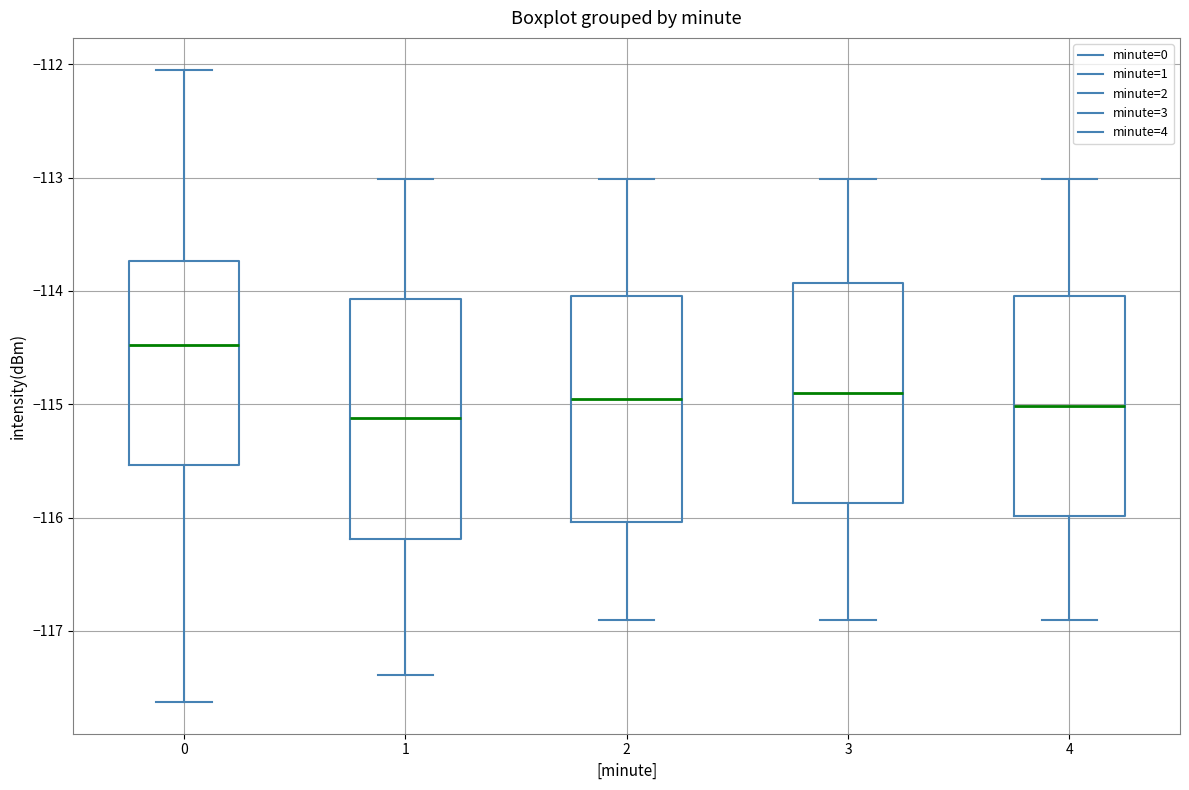

Reading left to right, transcribe this box plot: for each box, give where its median line is, the range the box spans, and where its two whiskers end, as read against the y-axis. The values are not printed on the chart, so give them approximately, as read against the axis.

0: median -114.5, box -115.5 to -113.7, whiskers -117.6 to -112.0
1: median -115.1, box -116.2 to -114.1, whiskers -117.4 to -113.0
2: median -115.0, box -116.0 to -114.0, whiskers -116.9 to -113.0
3: median -114.9, box -115.9 to -113.9, whiskers -116.9 to -113.0
4: median -115.0, box -116.0 to -114.0, whiskers -116.9 to -113.0